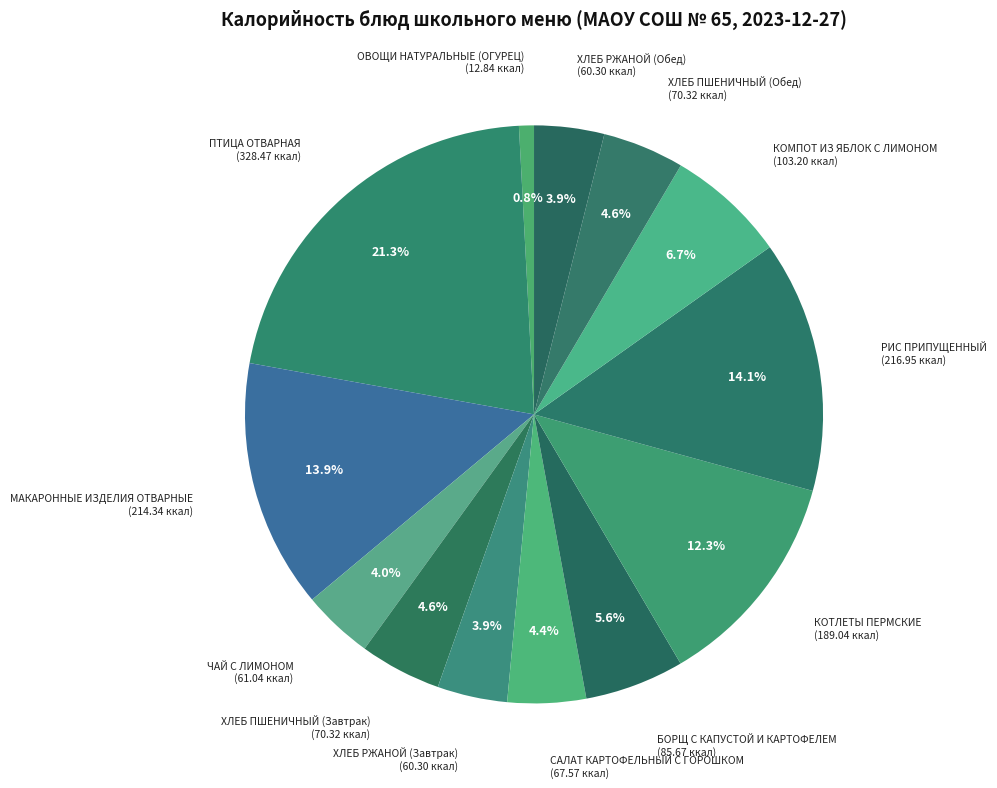

To the nearest percent, what is the difference between the КОМПОТ ИЗ ЯБЛОК С ЛИМОНОМ and РИС ПРИПУЩЕННЫЙ slice percentages?

7%